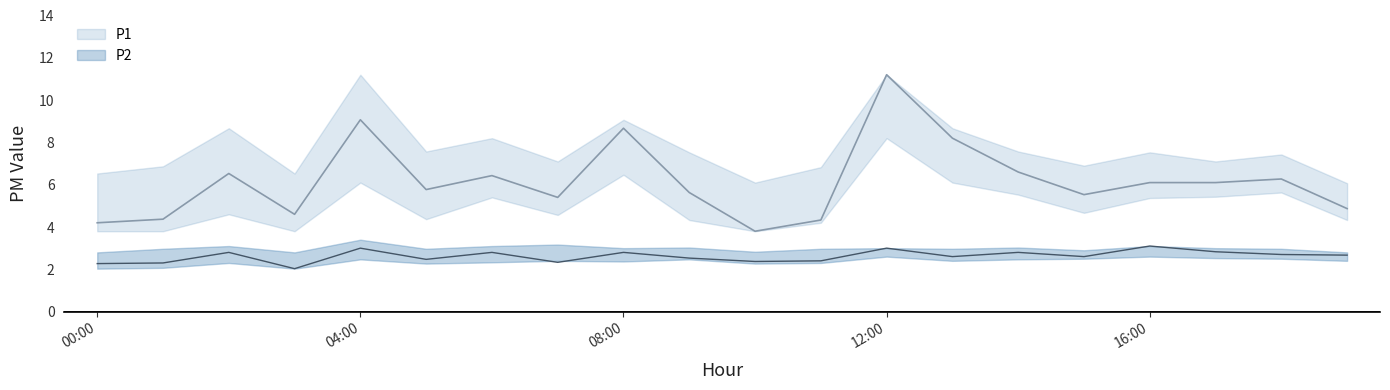

What position from the left is 06:00?

7